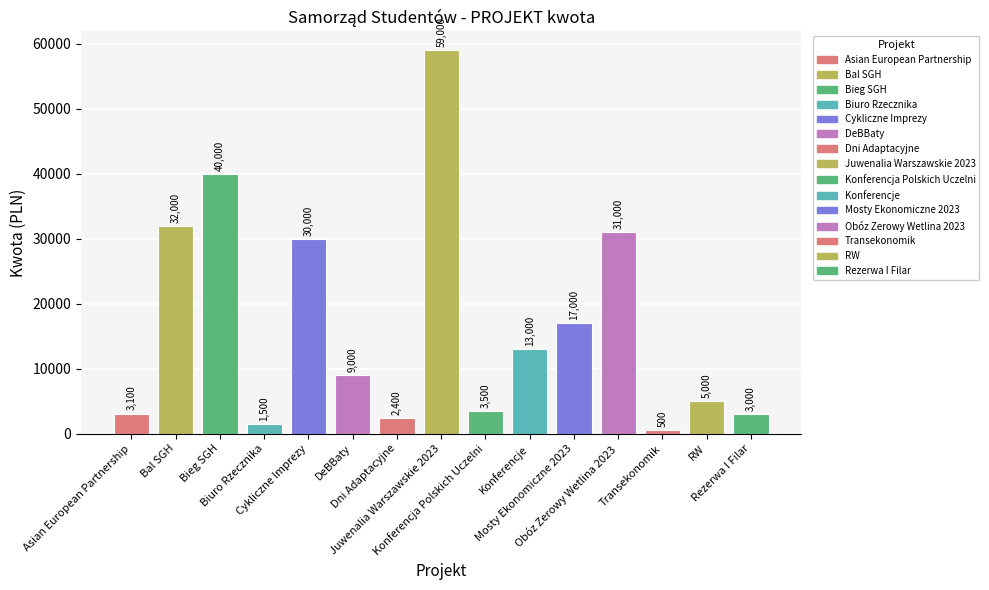

Which category has the lowest value across all series?

Transekonomik